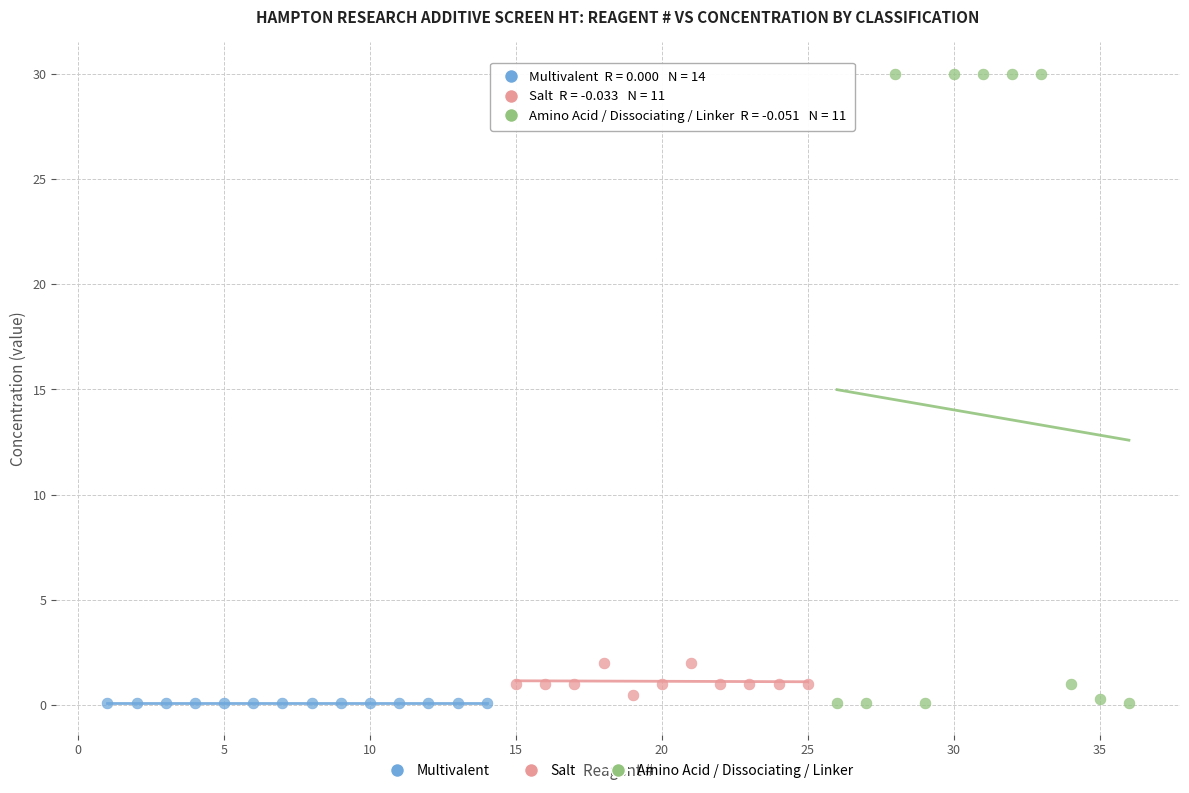

Which series reaches the maximum Y coordinate?

Amino Acid / Dissociating / Linker